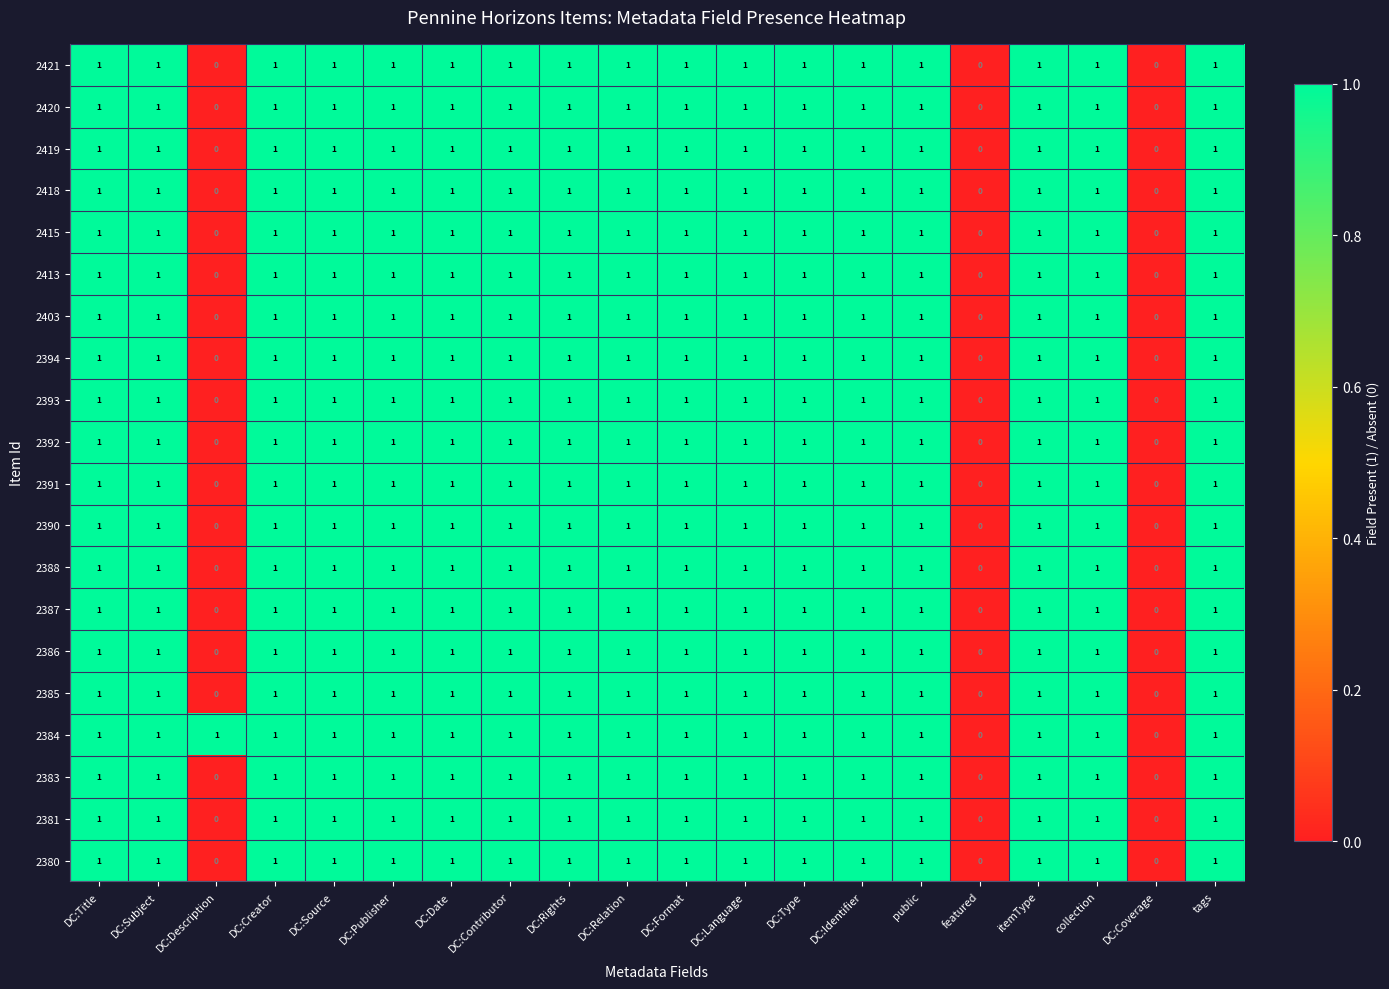

How many 2413 values are between 1 and 2?

17